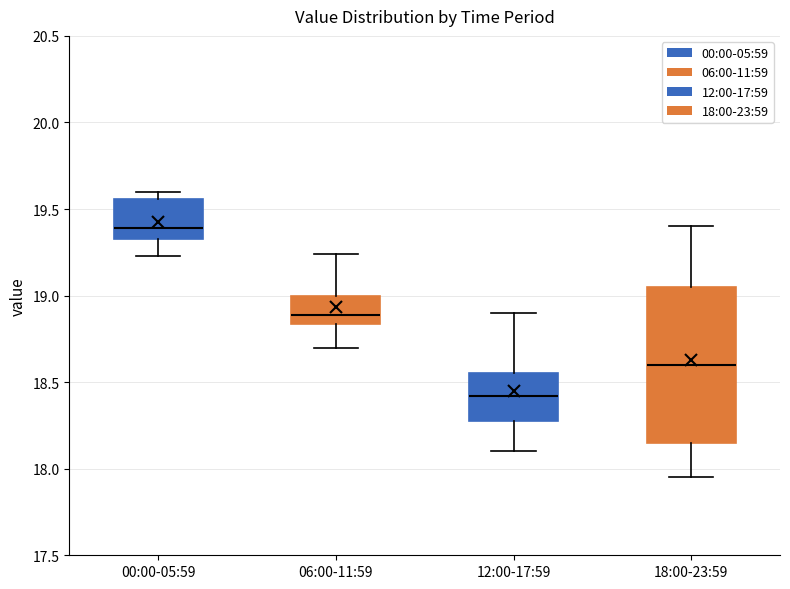

Reading left to right, transcribe this box plot: for each box, give where its median line is, the range the box spans, and where its two whiskers end, as read against the y-axis. The values are not printed on the chart, so give them approximately, as read against the axis.

00:00-05:59: median 19.40, box 19.35 to 19.55, whiskers 19.25 to 19.60
06:00-11:59: median 18.90, box 18.85 to 19.00, whiskers 18.70 to 19.25
12:00-17:59: median 18.40, box 18.30 to 18.55, whiskers 18.10 to 18.90
18:00-23:59: median 18.60, box 18.15 to 19.05, whiskers 17.95 to 19.40